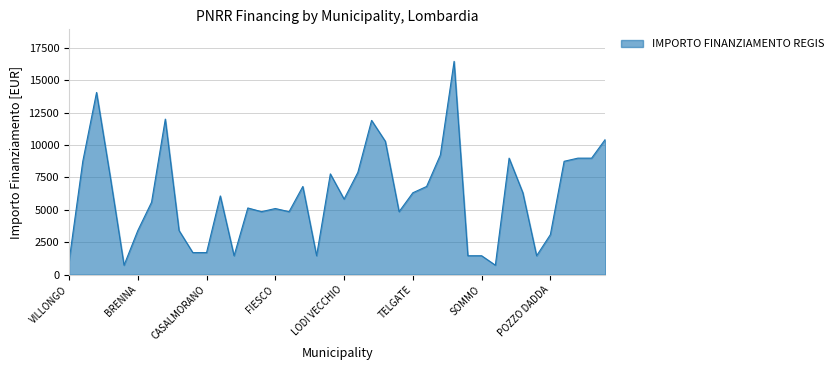

What is the difference between the maximum and minimum values?

15735